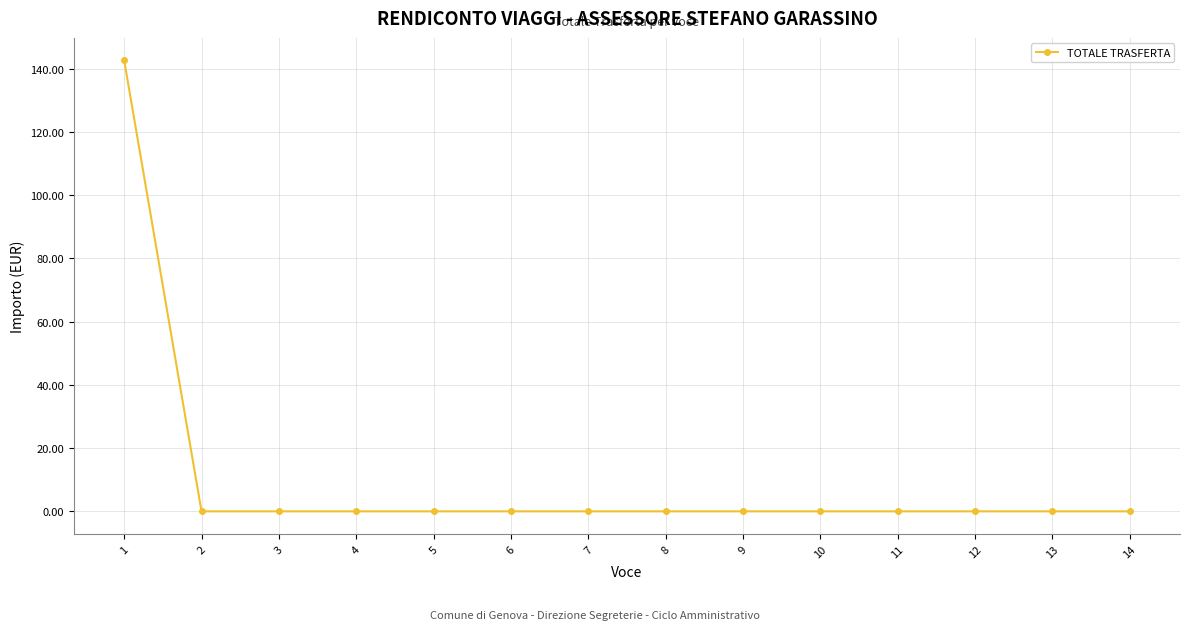

Count the number of data series in this chart.

1